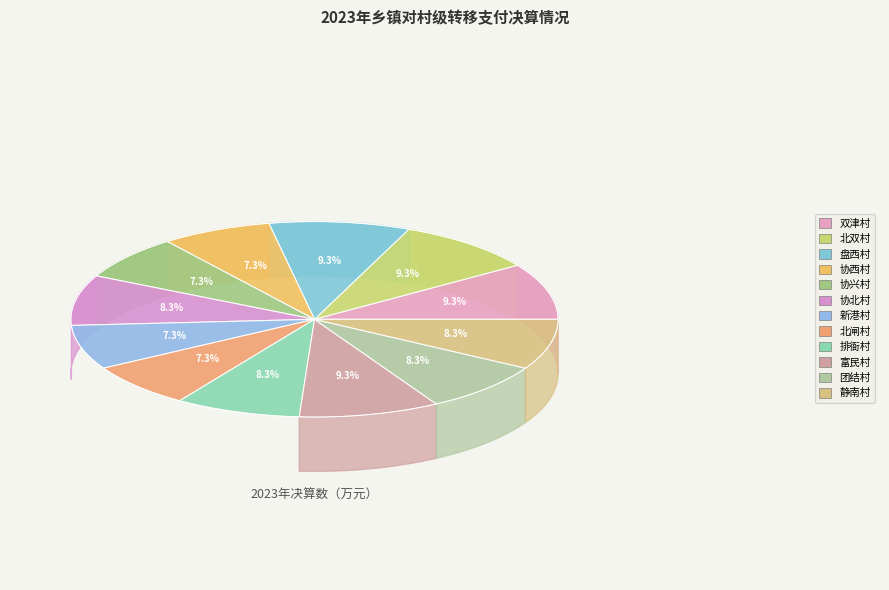

To the nearest percent, what is the difference between the largest and smallest slice percentages?

2%